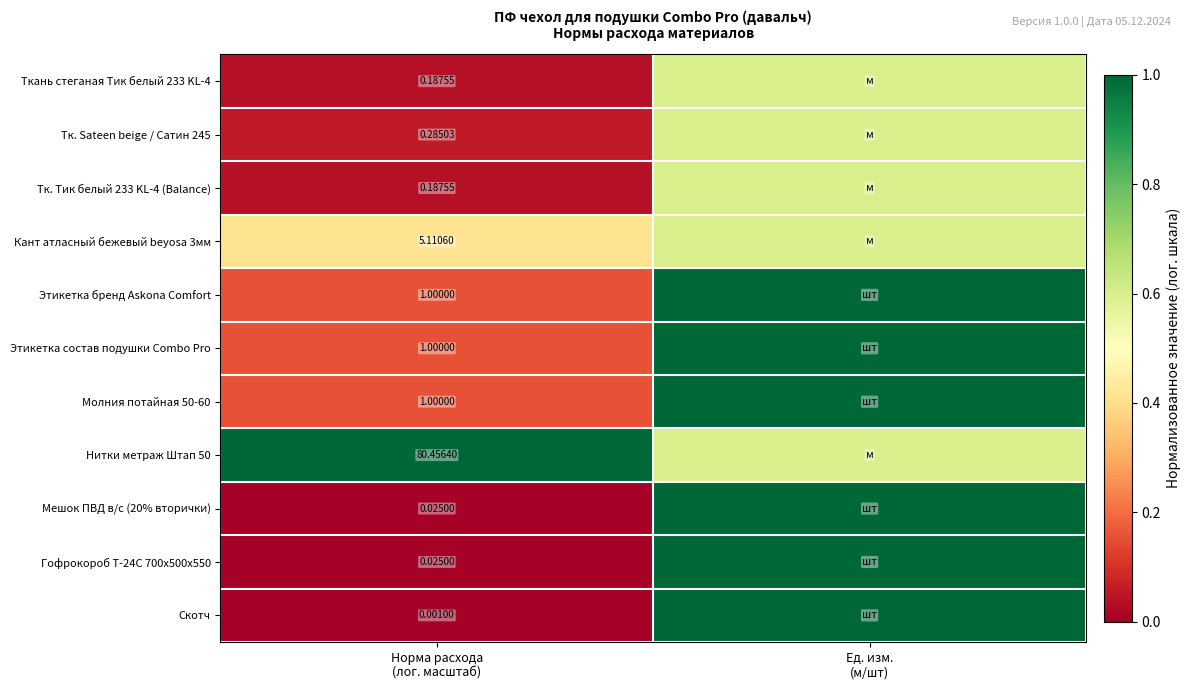

How many distinct data groups are displayed?

11